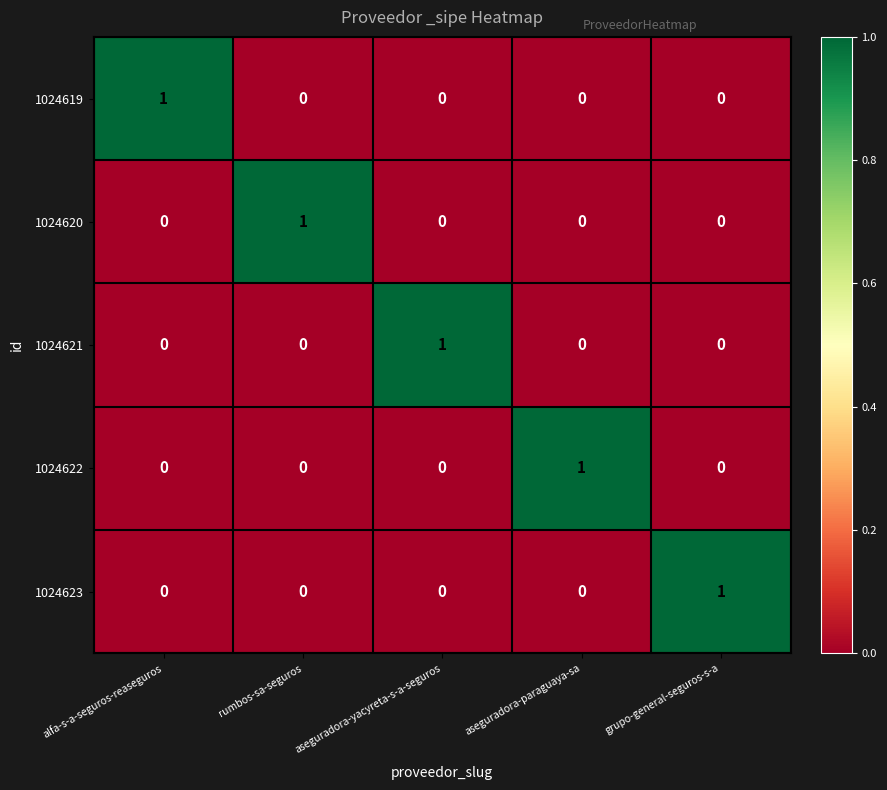

At how many categories does at least one series exceed 0?

5